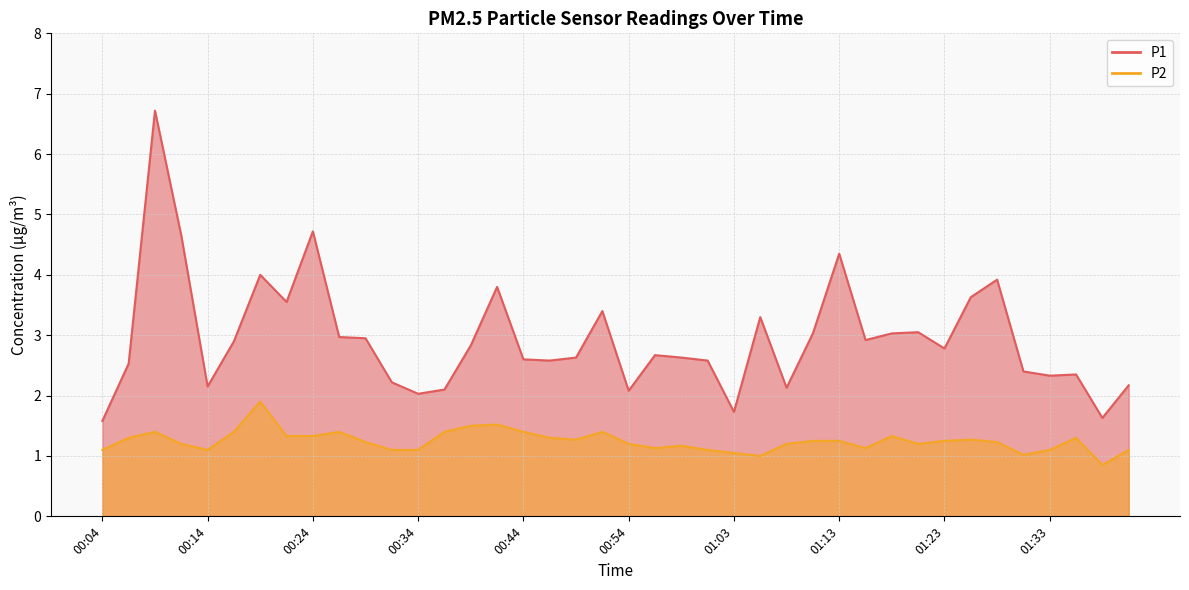

What is the difference between the highest and lowest values at 00:11?

3.5